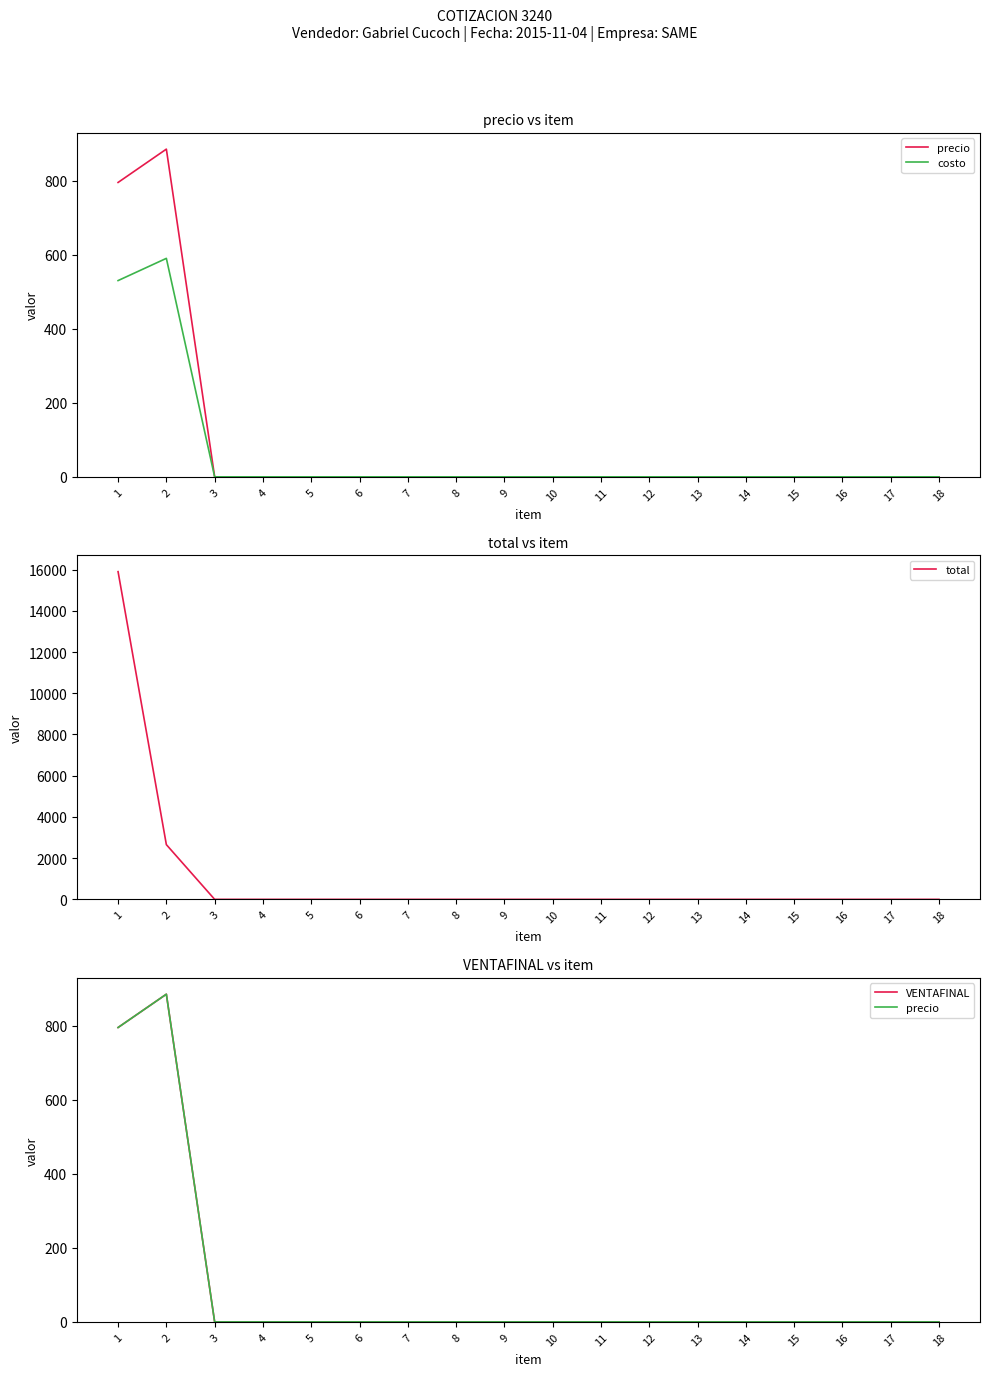

Reading left to right, list all the values displayed in this chart.

precio: 795	885	0	0	0	0	0	0	0	0	0	0	0	0	0	0	0	0
costo: 530	590	0	0	0	0	0	0	0	0	0	0	0	0	0	0	0	0
total: 15900	2655	0	0	0	0	0	0	0	0	0	0	0	0	0	0	0	0
VENTAFINAL: 795	885	0	0	0	0	0	0	0	0	0	0	0	0	0	0	0	0